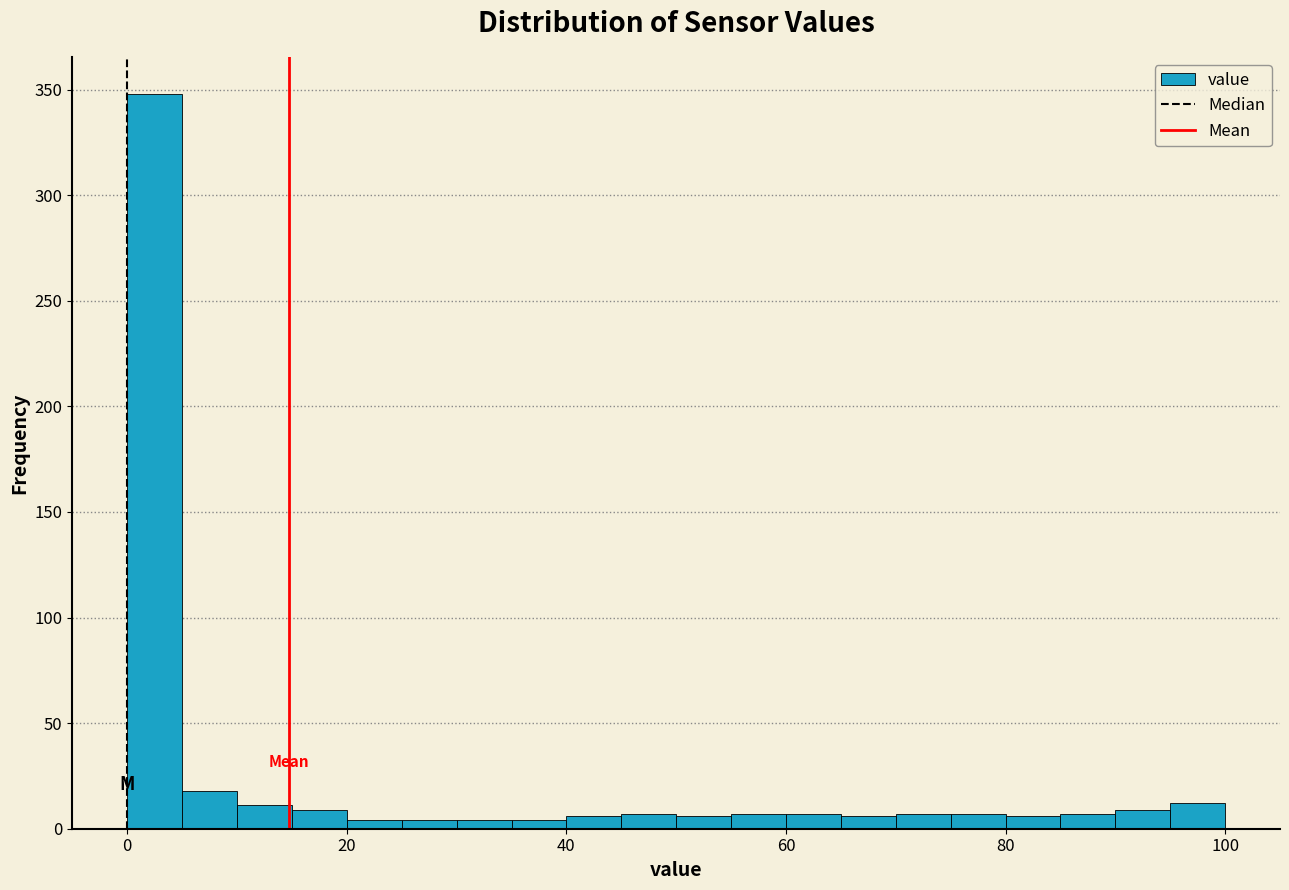

Read against the x-axis, roughly where is the centre of the tallest bar?

2